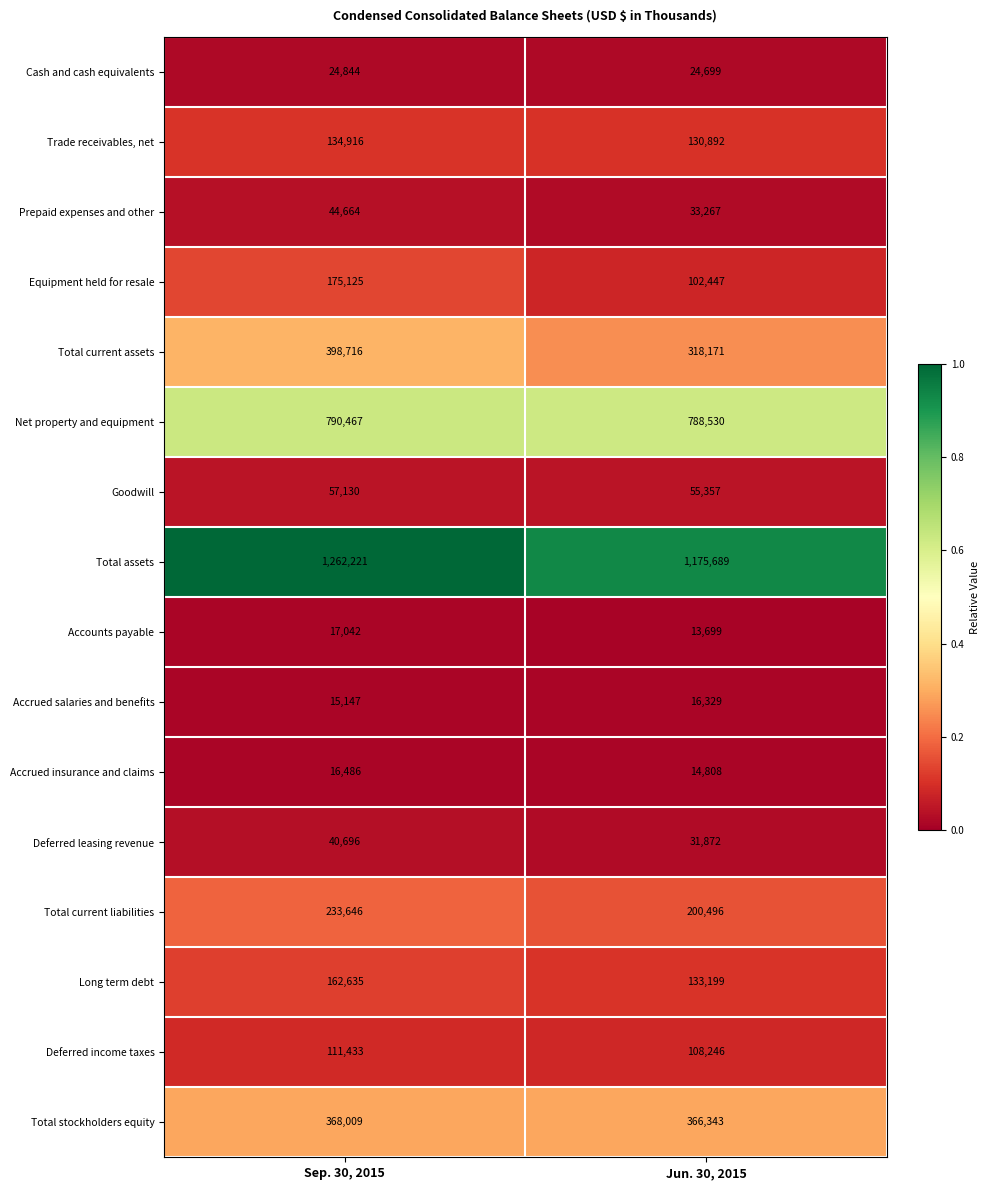

Rank the series by their maximum value, from lowest to highest.

Accrued salaries and benefits, Accrued insurance and claims, Accounts payable, Cash and cash equivalents, Deferred leasing revenue, Prepaid expenses and other, Goodwill, Deferred income taxes, Trade receivables, net, Long term debt, Equipment held for resale, Total current liabilities, Total stockholders equity, Total current assets, Net property and equipment, Total assets